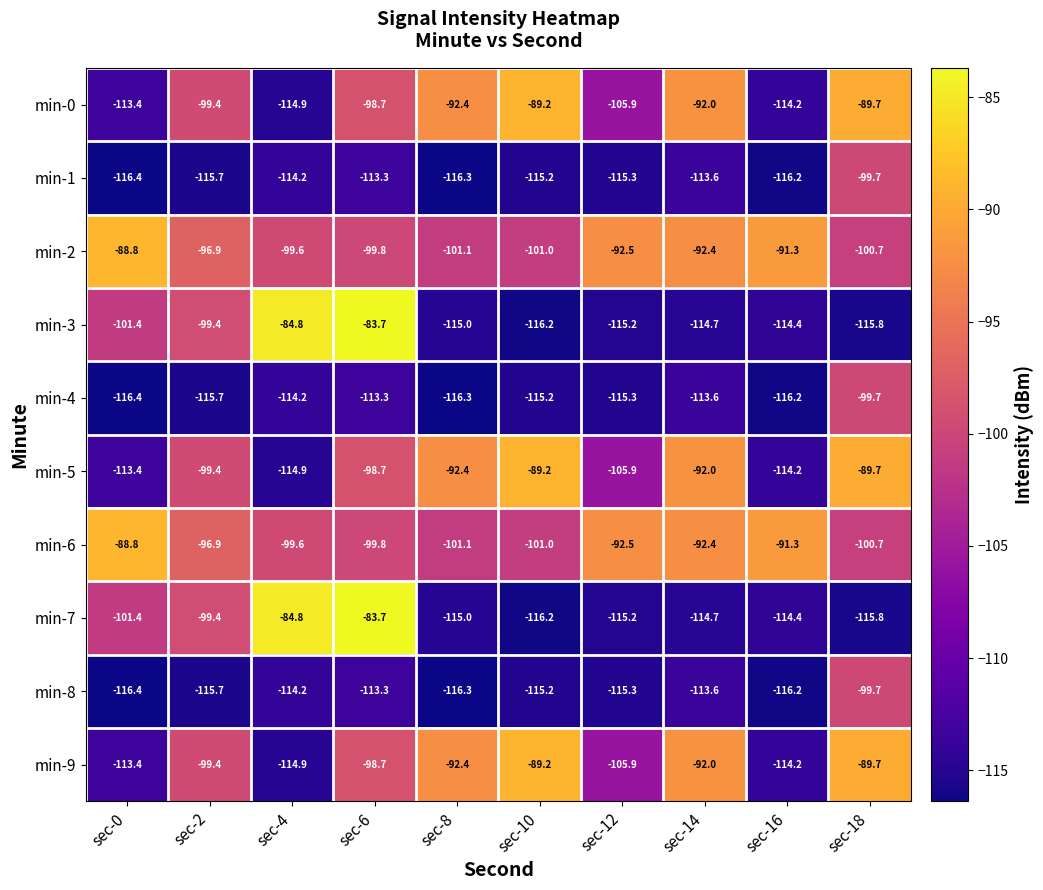

List the labels in order of min-9 value, largest first.

sec-10, sec-18, sec-14, sec-8, sec-6, sec-2, sec-12, sec-0, sec-16, sec-4